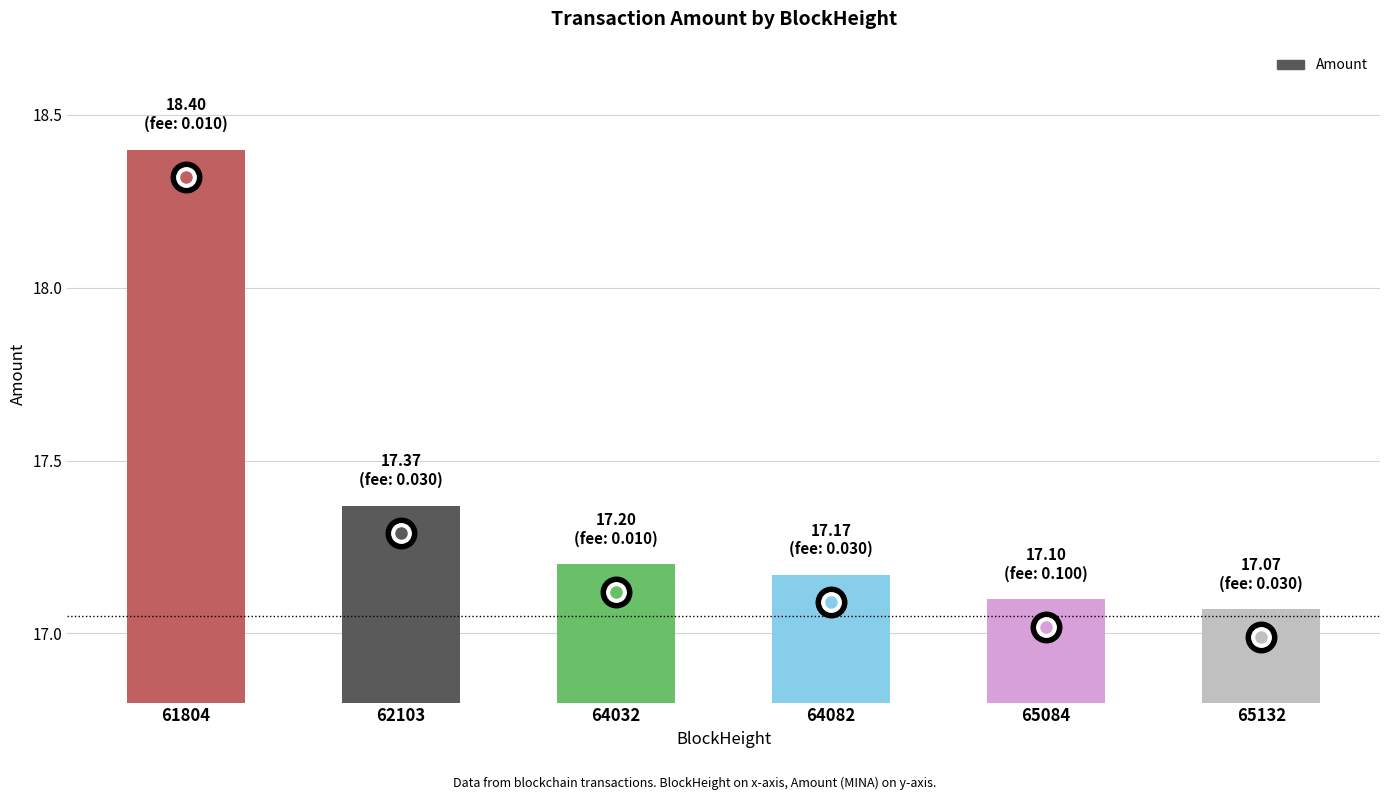

List the labels in order of value, largest first.

61804, 62103, 64032, 64082, 65084, 65132